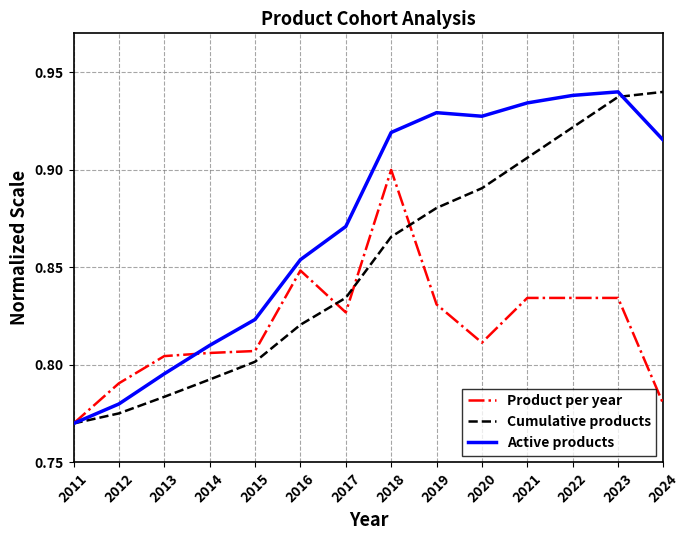

The Cumulative products series shows 0.3 at 2014. True or false?

False